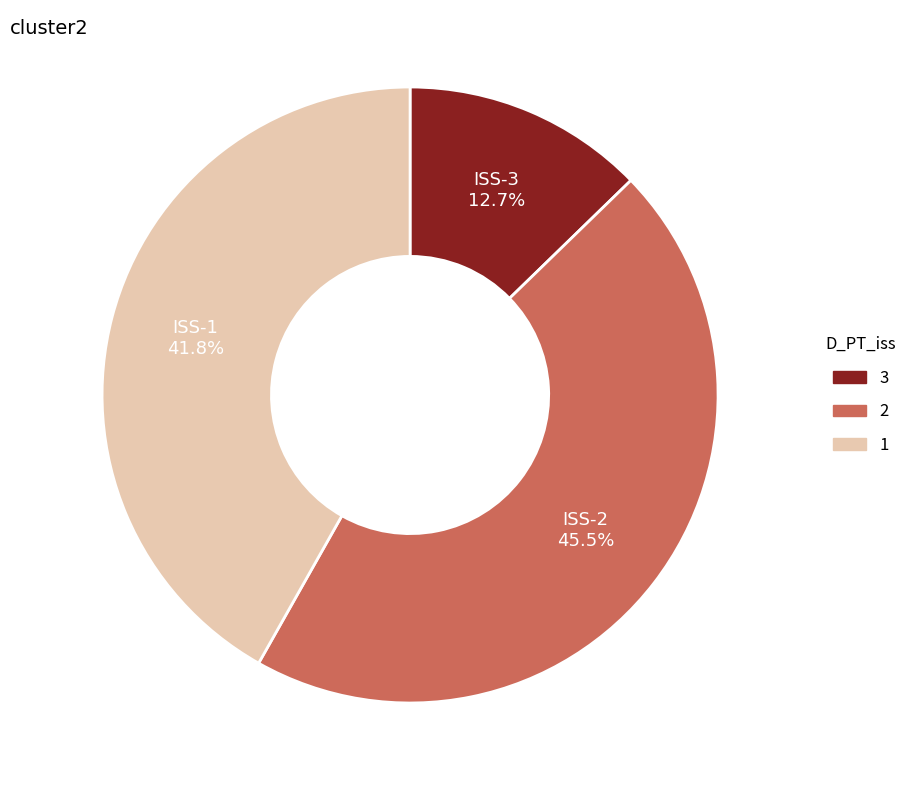

Count the number of slices in the pie.

3